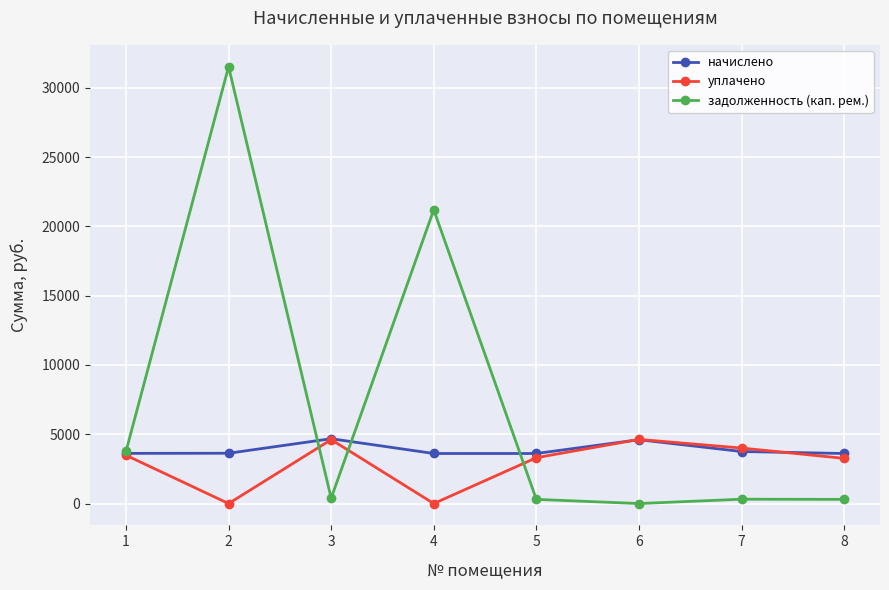

In задолженность (кап. рем.), how many points are lower than both neighbors (excluding endpoints)?

2